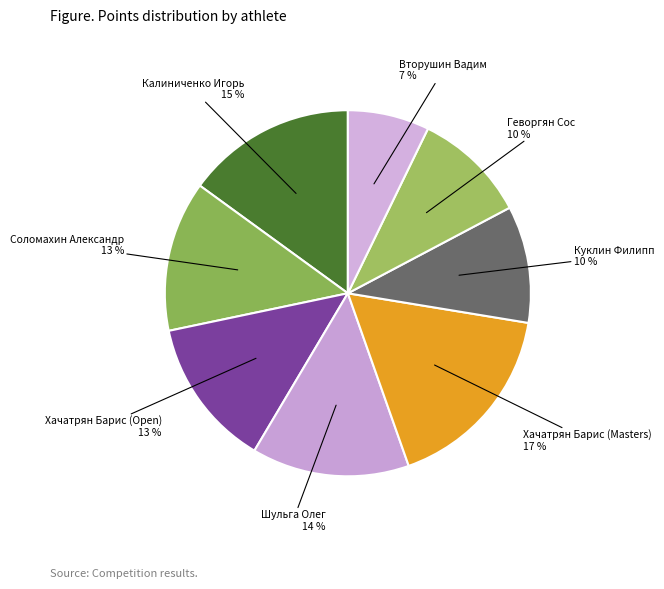

How many slices are in this pie chart?

8